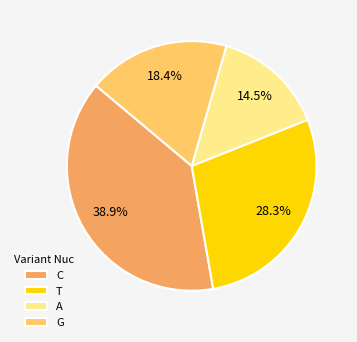

How many segments does this pie chart have?

4